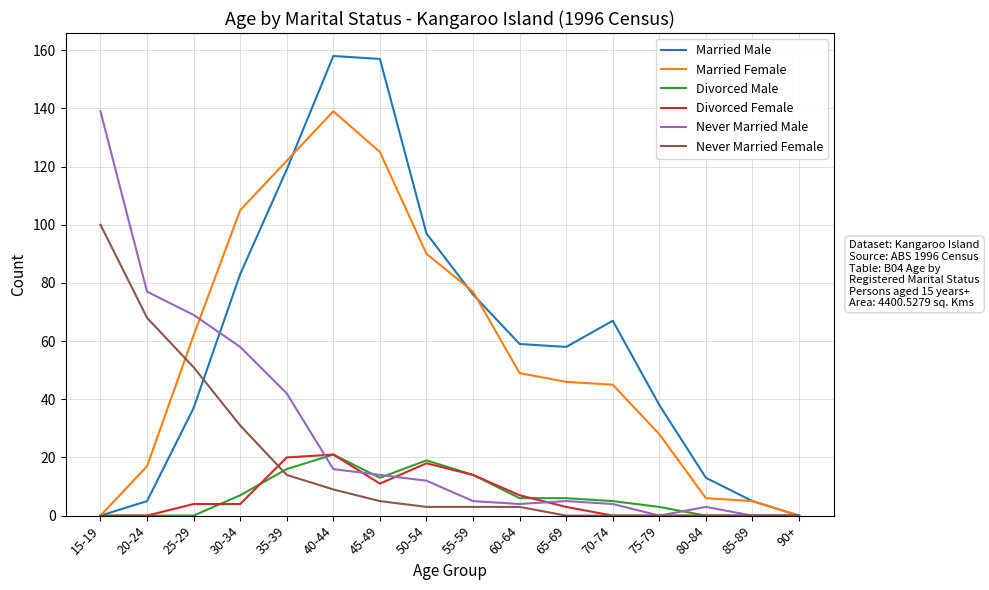

What is the total value across all series at 50-54?

239